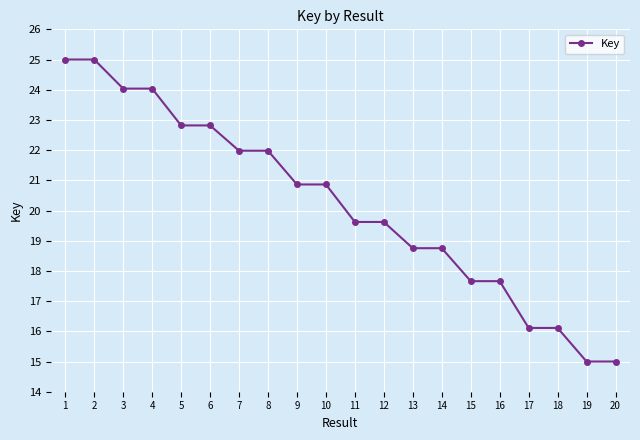

What is the maximum value shown in the chart?

25.0